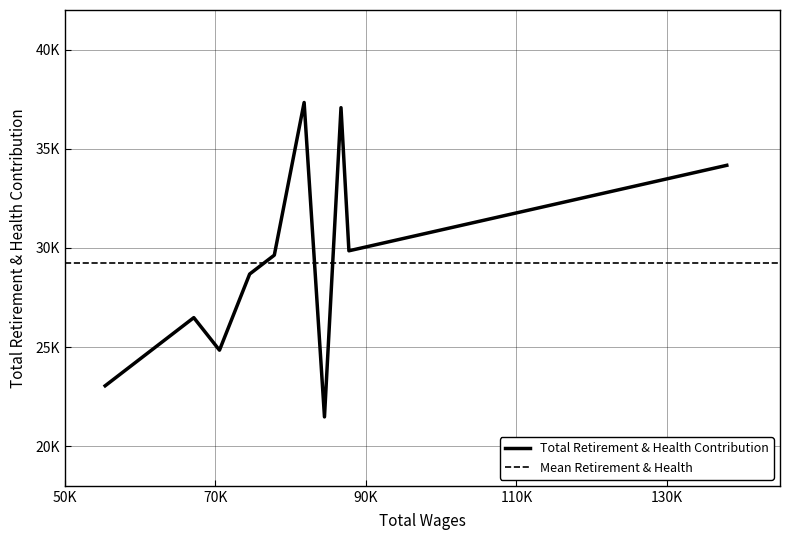

At which category does the chart reach its peak across all series?

81800